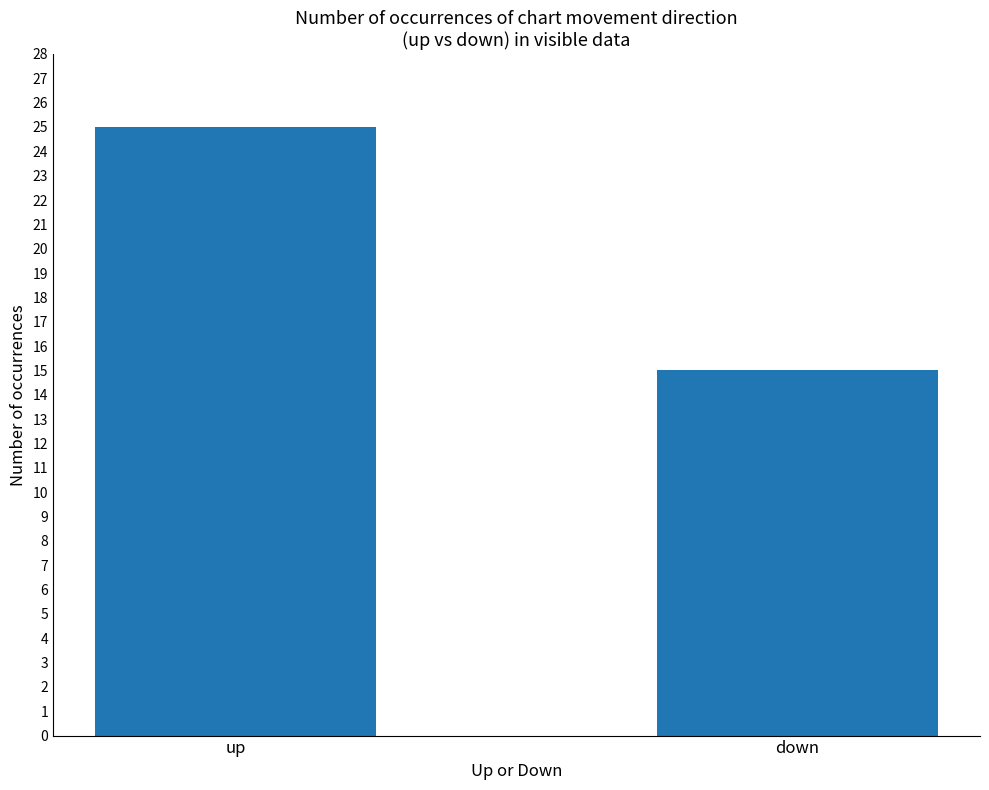

Rank the categories by value from lowest to highest.

down, up